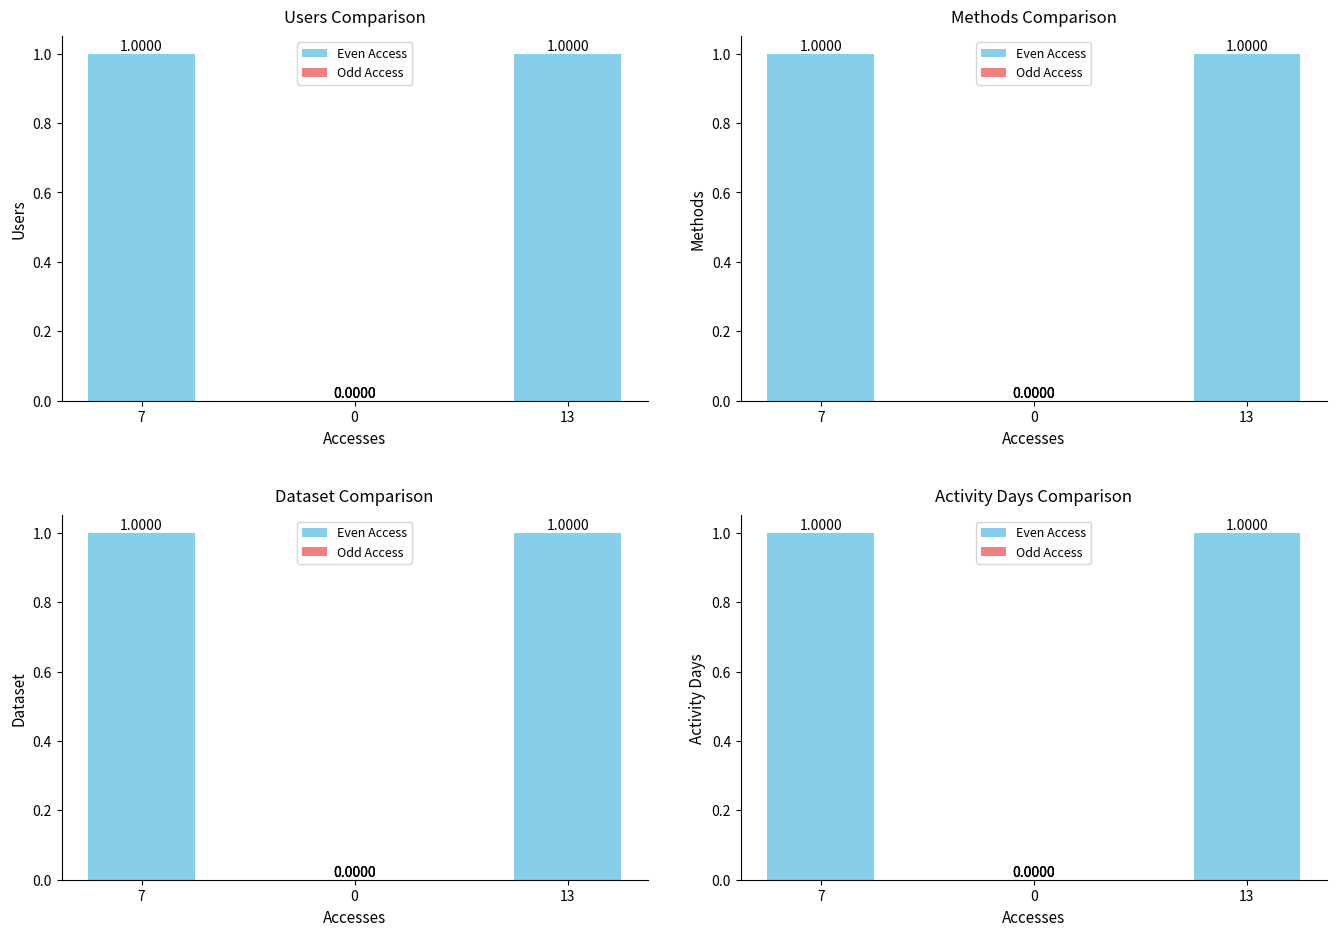

How many values in Users are above zero?

2